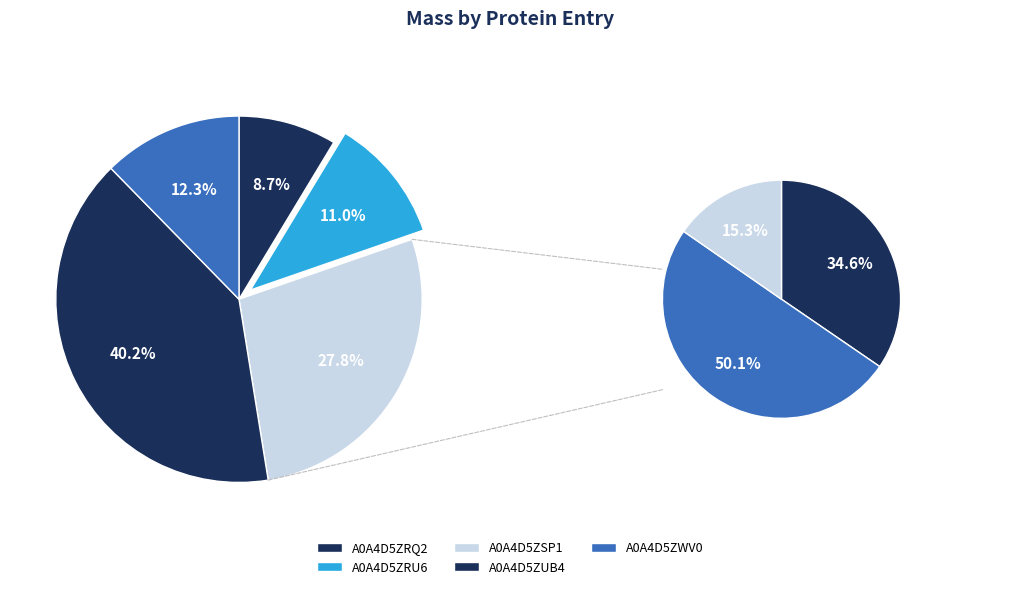

The tr|A0A4D5ZSP1 slice represents 41% of the pie. True or false?

False